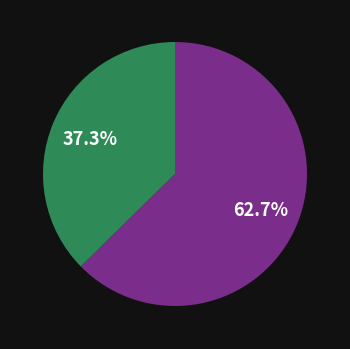

Is there a majority slice in this chart?

Yes